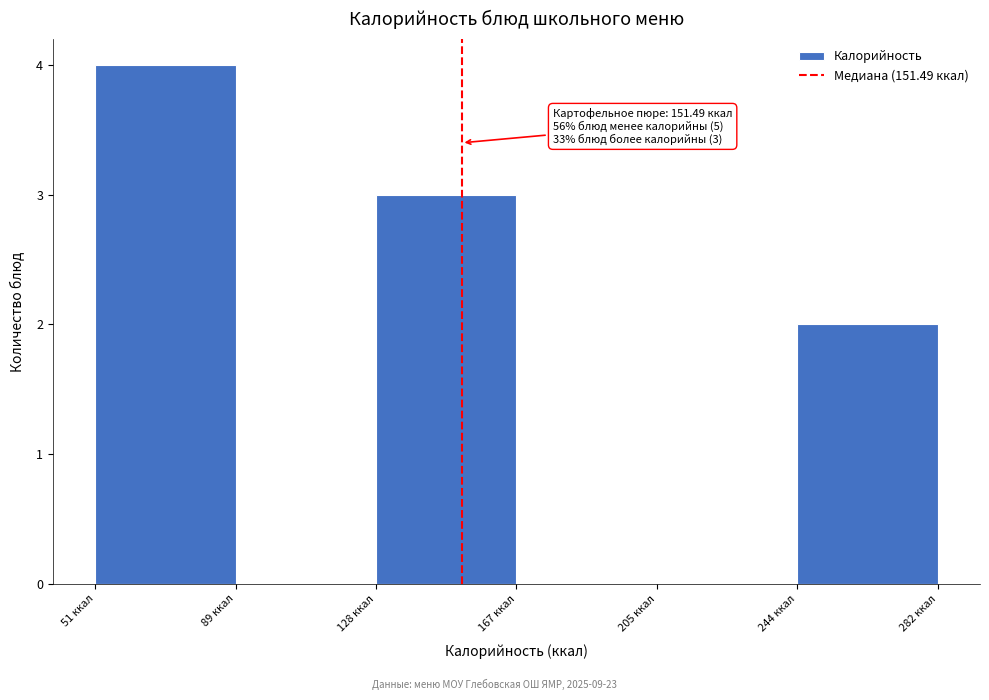

Over which range of the x-axis is the bar tallest?

50 to 90